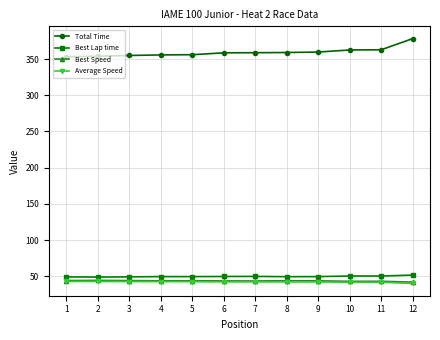

At how many categories does at least one series exceed 193?

12